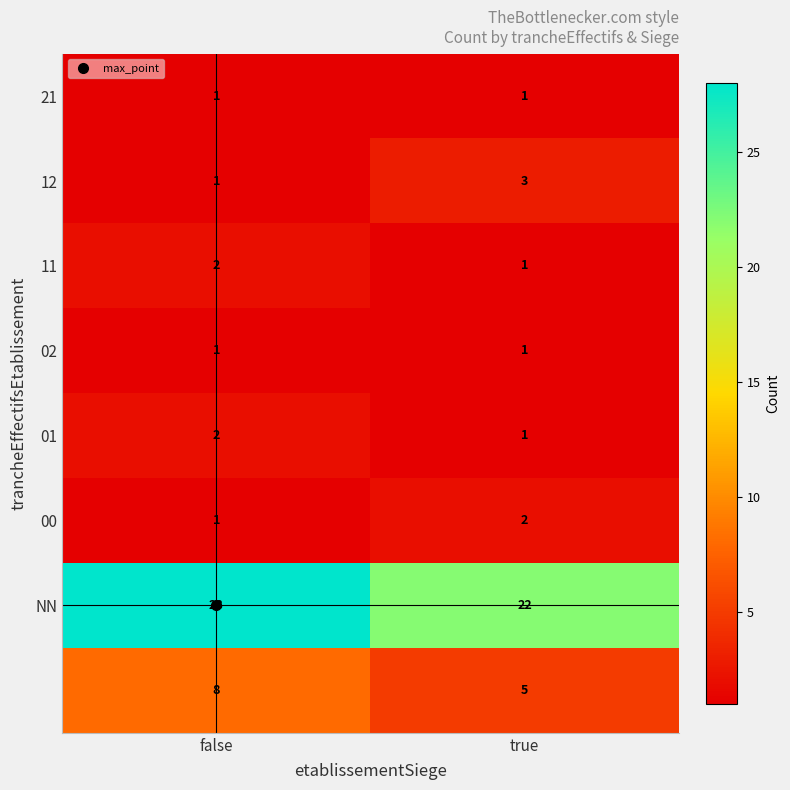

What is the maximum value shown in the chart?

28